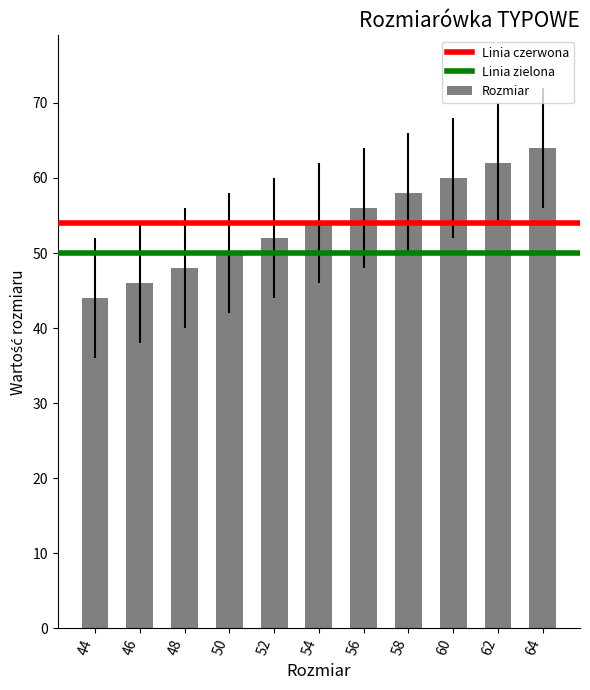

Which label corresponds to the largest value in the chart?

64